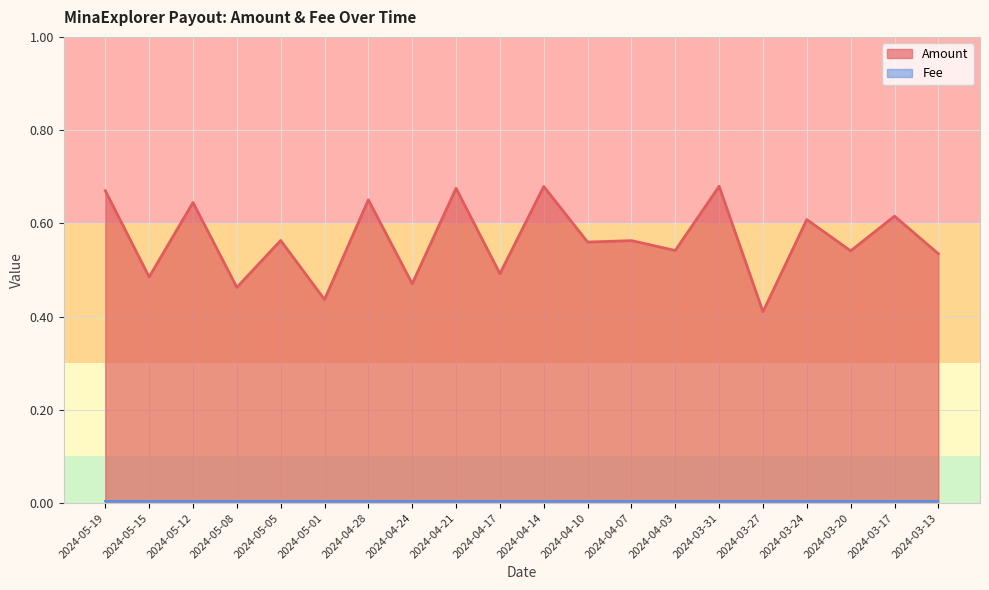

Is it true that the value at 2024-05-05 is 0.6?

True